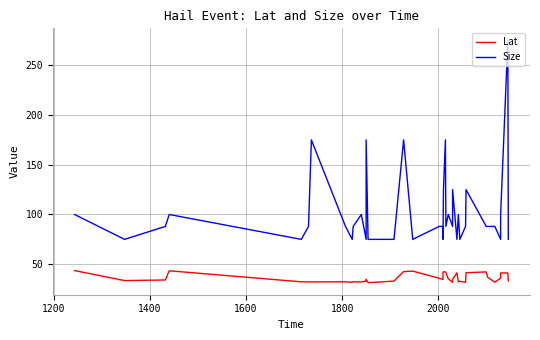

Rank the series by their average value, from highest to lowest.

Size, Lat